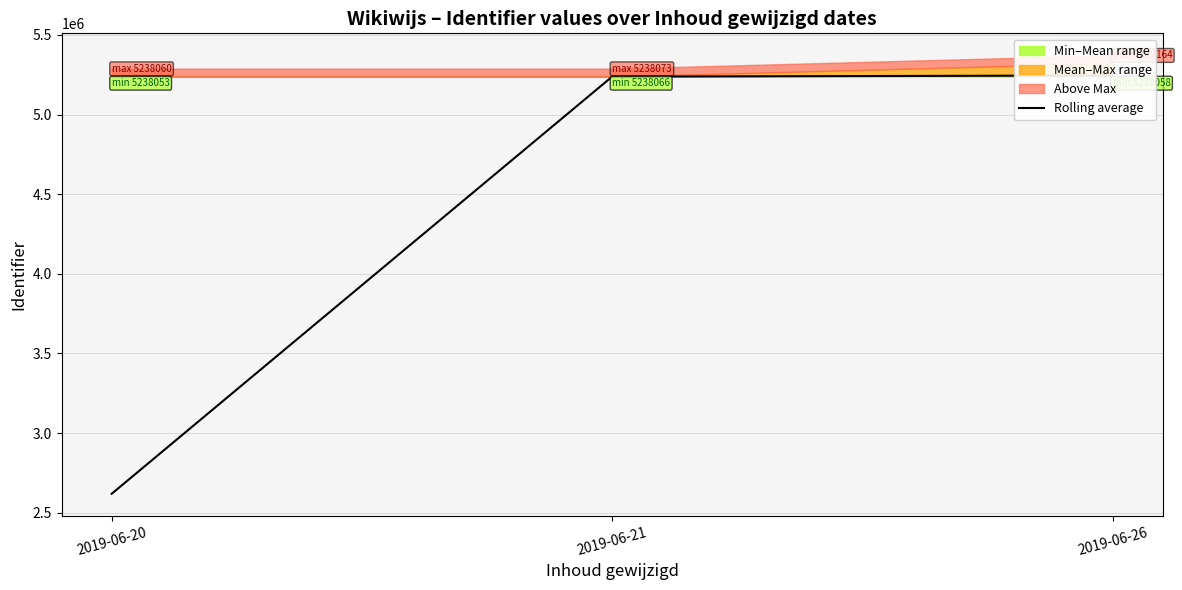

Which has a higher value, 2019-06-21 or 2019-06-20?

2019-06-21